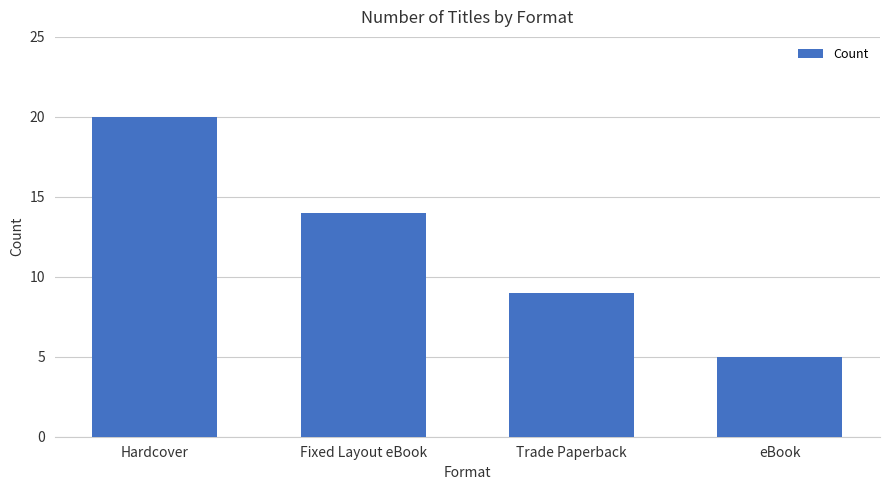

Does the chart contain any negative values?

No